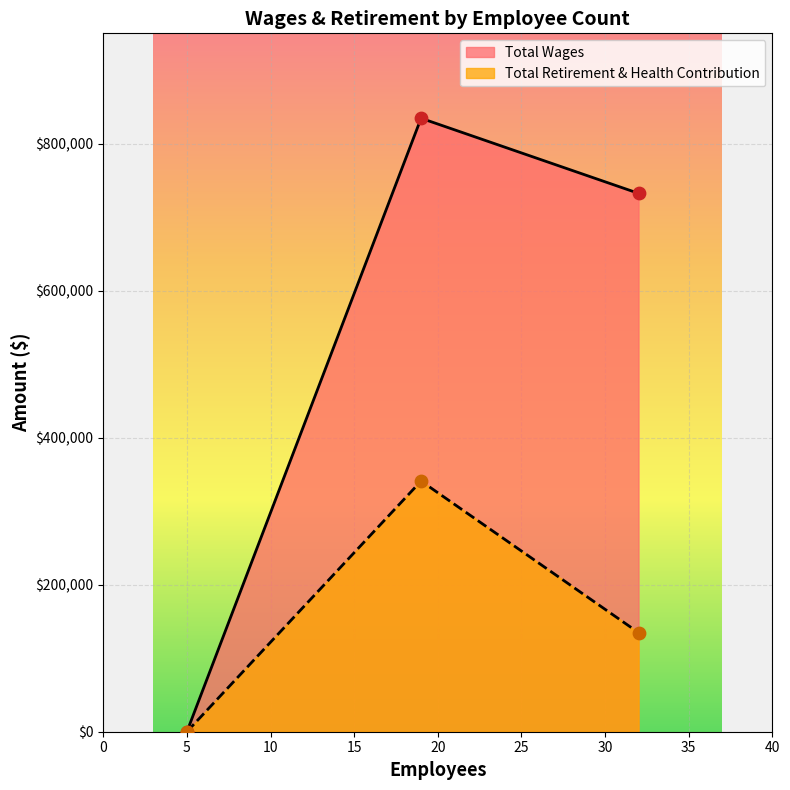

At how many categories does at least one series exceed 26322?

2